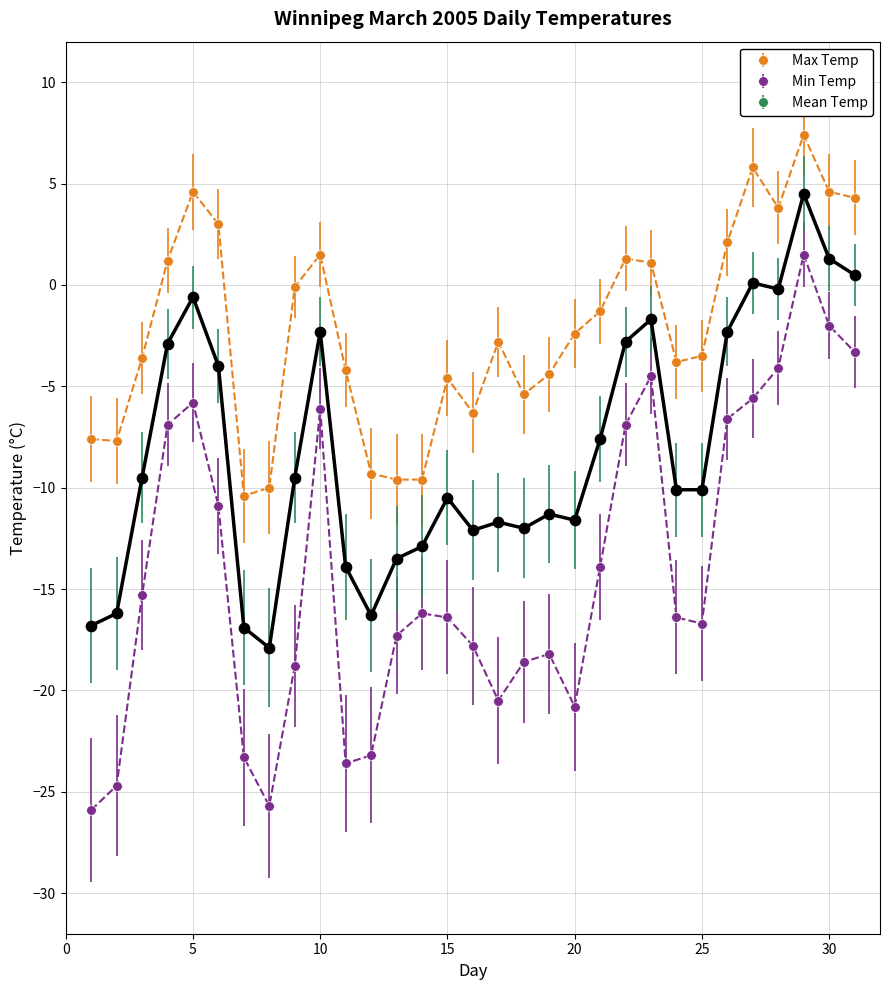

Which series has the largest total across all categories?

Max Temp